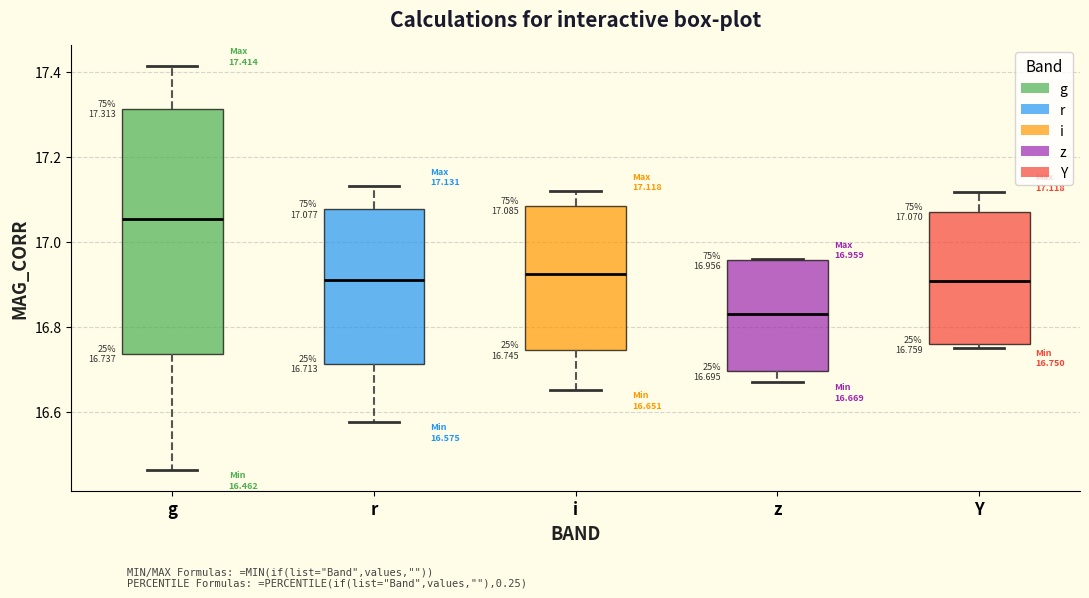

Which box is the tallest, from its lower edge to its upper edge?

g